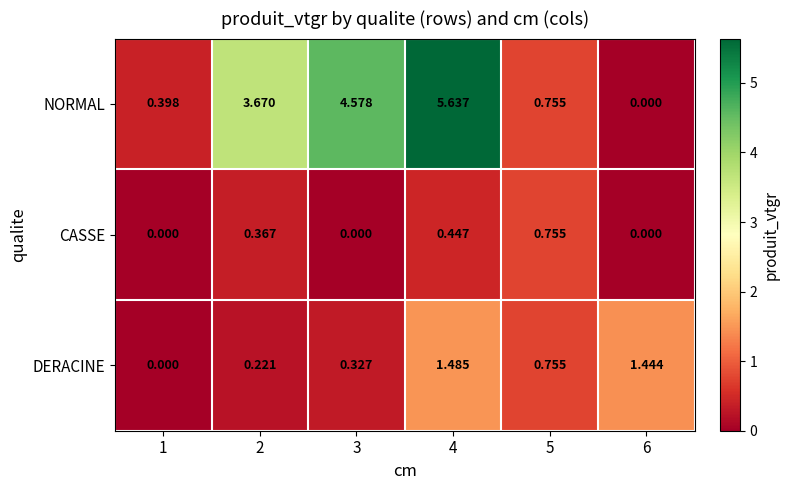

Rank the series by their maximum value, from lowest to highest.

CASSE, DERACINE, NORMAL